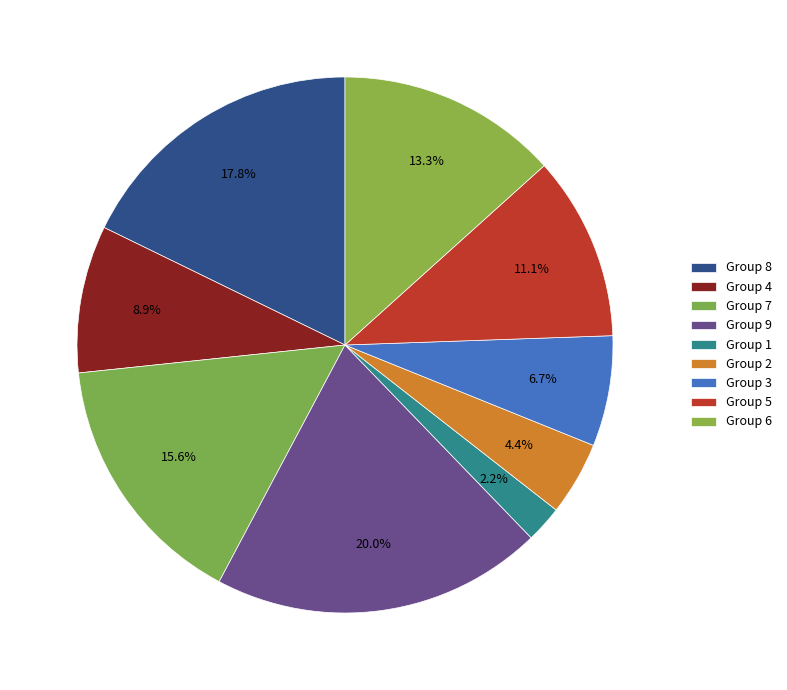

Count the number of slices in the pie.

9